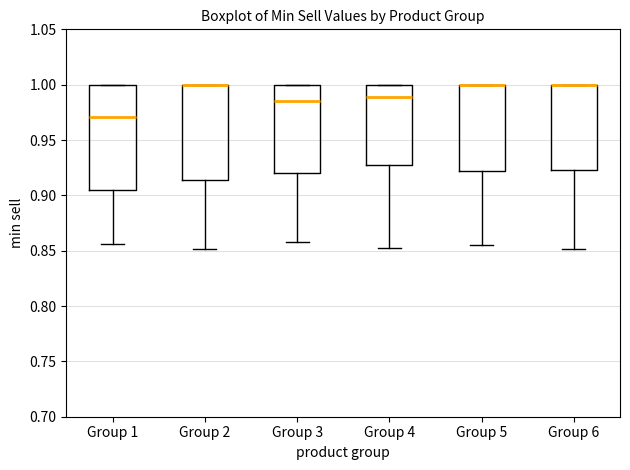

Reading left to right, transcribe this box plot: for each box, give where its median line is, the range the box spans, and where its two whiskers end, as read against the y-axis. The values are not printed on the chart, so give them approximately, as read against the axis.

Group 1: median 0.970, box 0.905 to 1.000, whiskers 0.855 to 1.000
Group 2: median 1.000 (drawn on the box's upper edge), box 0.915 to 1.000, whiskers 0.850 to 1.000
Group 3: median 0.985, box 0.920 to 1.000, whiskers 0.860 to 1.000
Group 4: median 0.990, box 0.930 to 1.000, whiskers 0.850 to 1.000
Group 5: median 1.000 (drawn on the box's upper edge), box 0.920 to 1.000, whiskers 0.855 to 1.000
Group 6: median 1.000 (drawn on the box's upper edge), box 0.925 to 1.000, whiskers 0.850 to 1.000